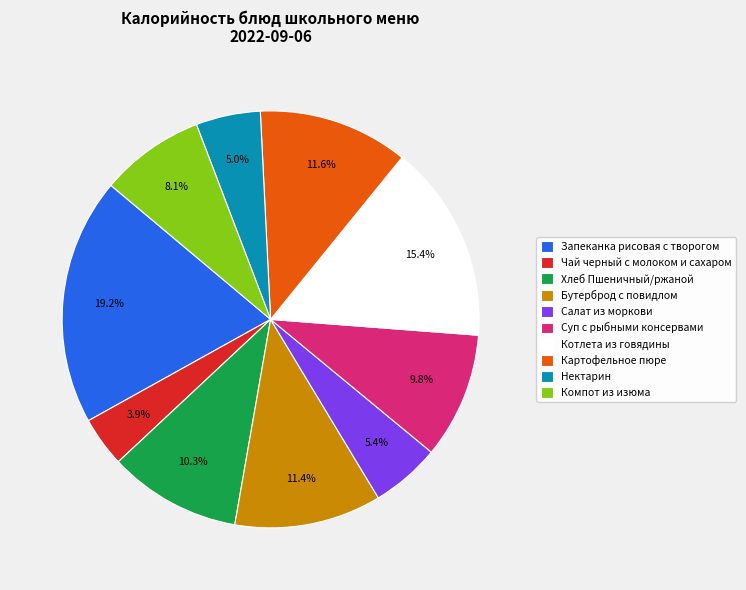

The Салат из моркови slice represents 11% of the pie. True or false?

False